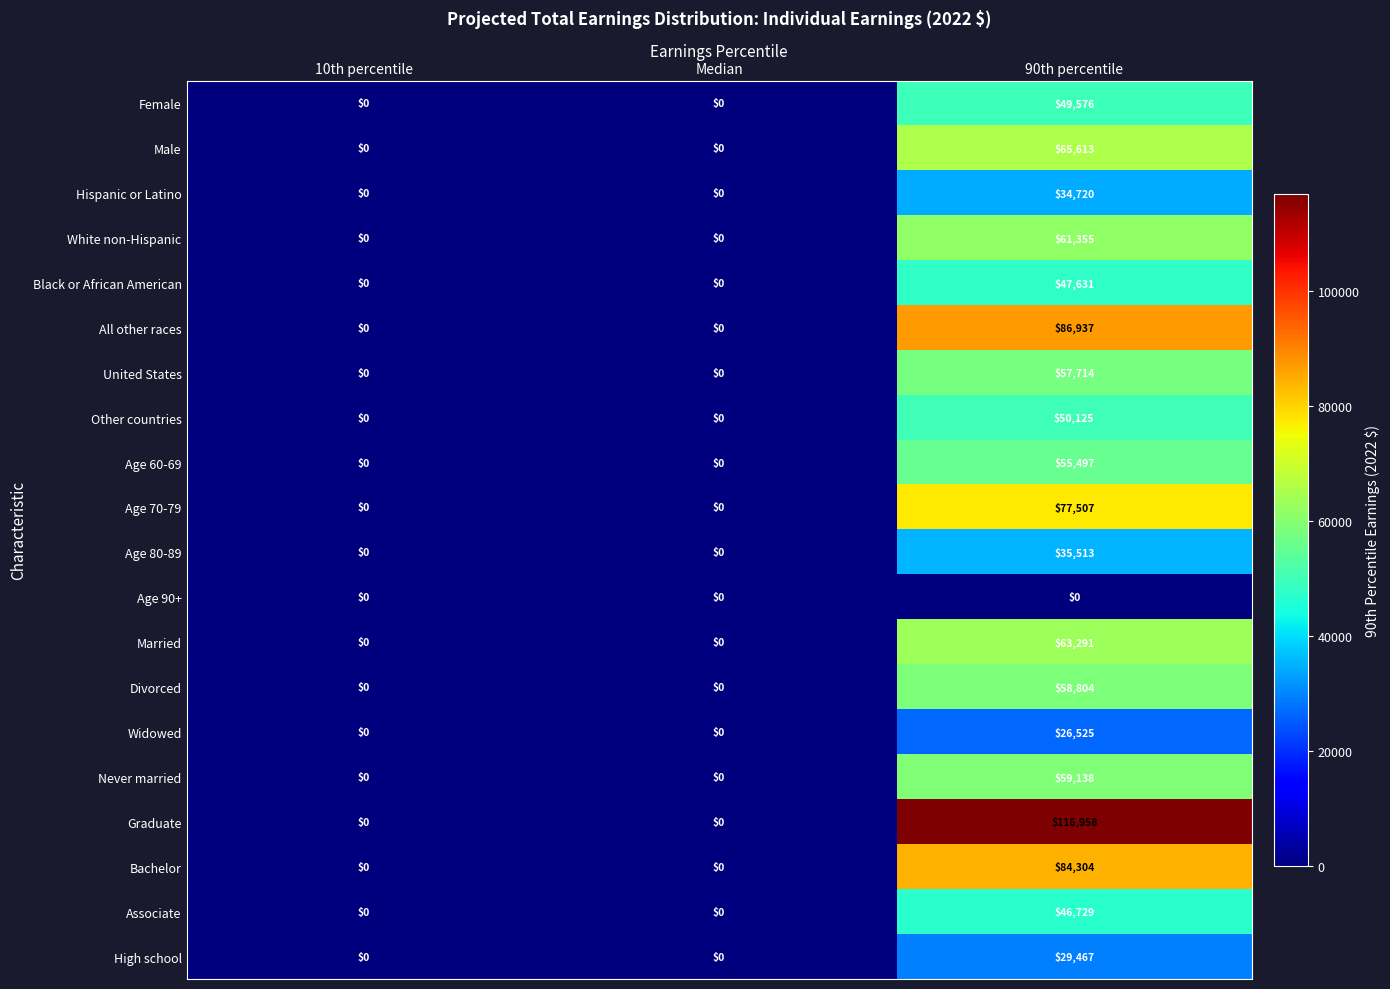

Which series has the largest range (max minus min)?

Graduate